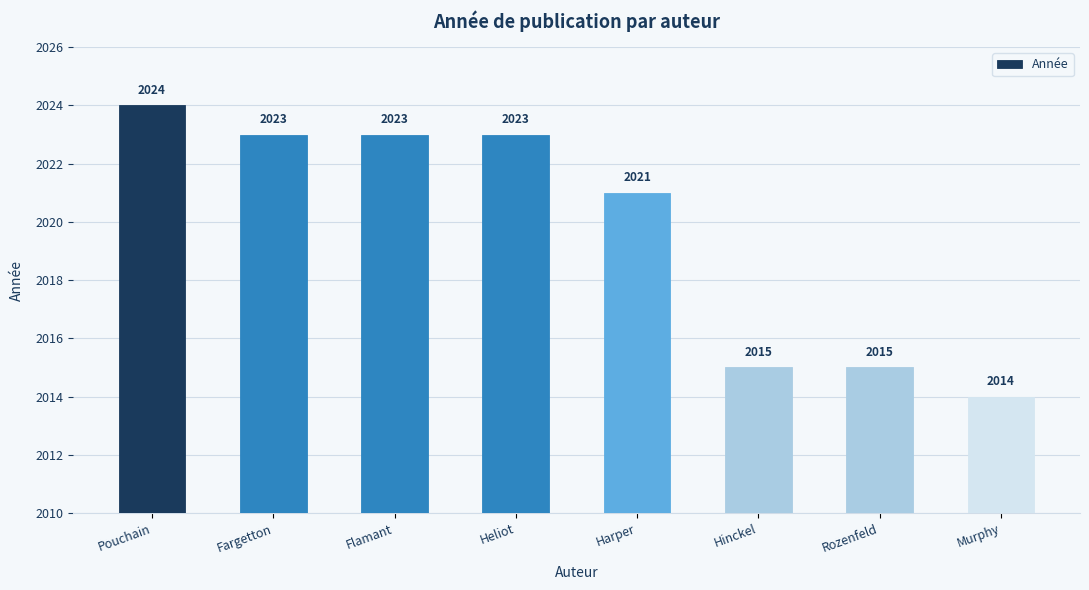

What is the sum of the values at Heliot and Flamant?

4046